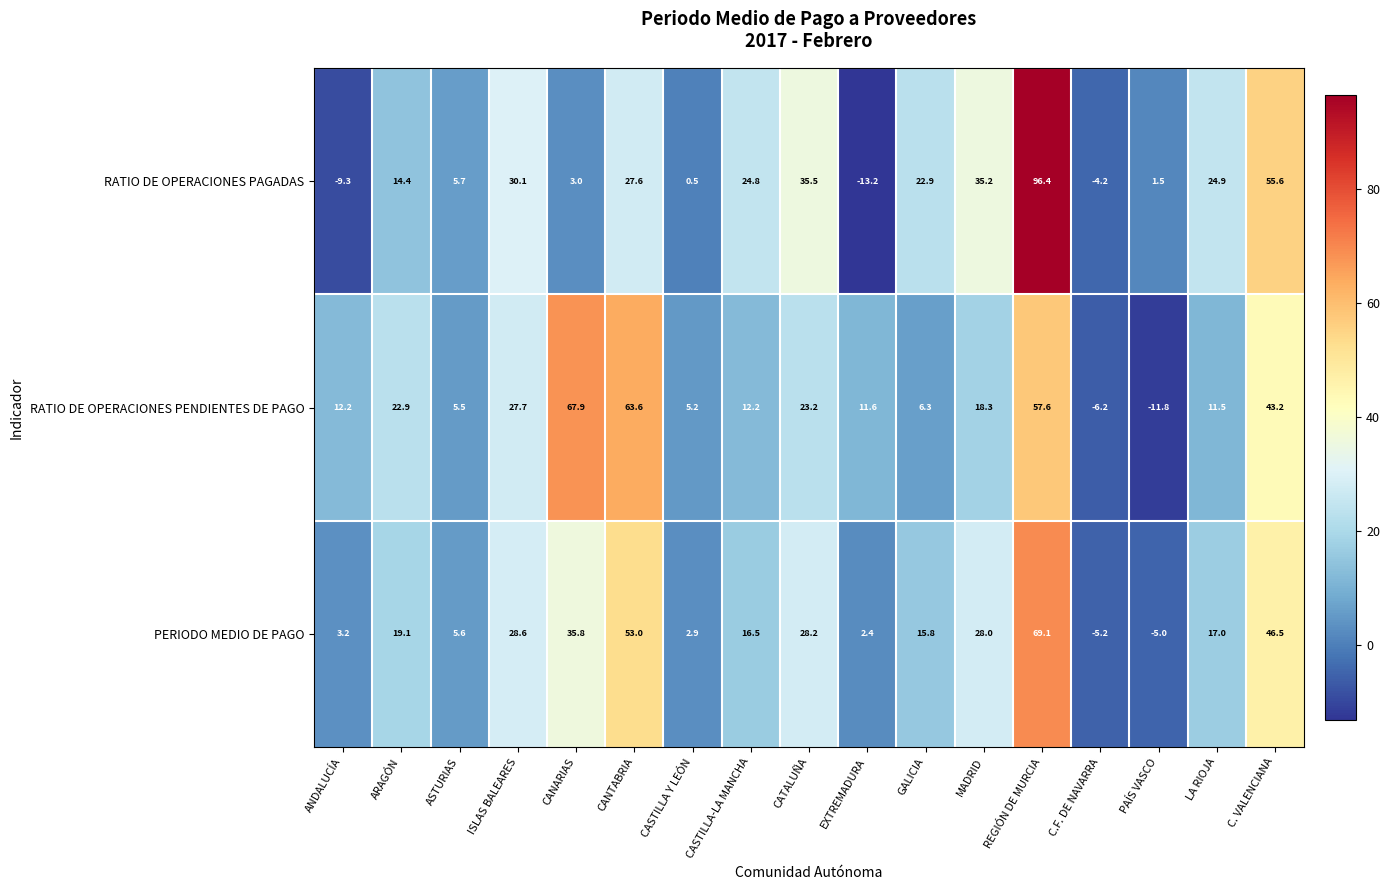

Where is RATIO DE OPERACIONES PENDIENTES DE PAGO nearest to the value 28?

ISLAS BALEARES